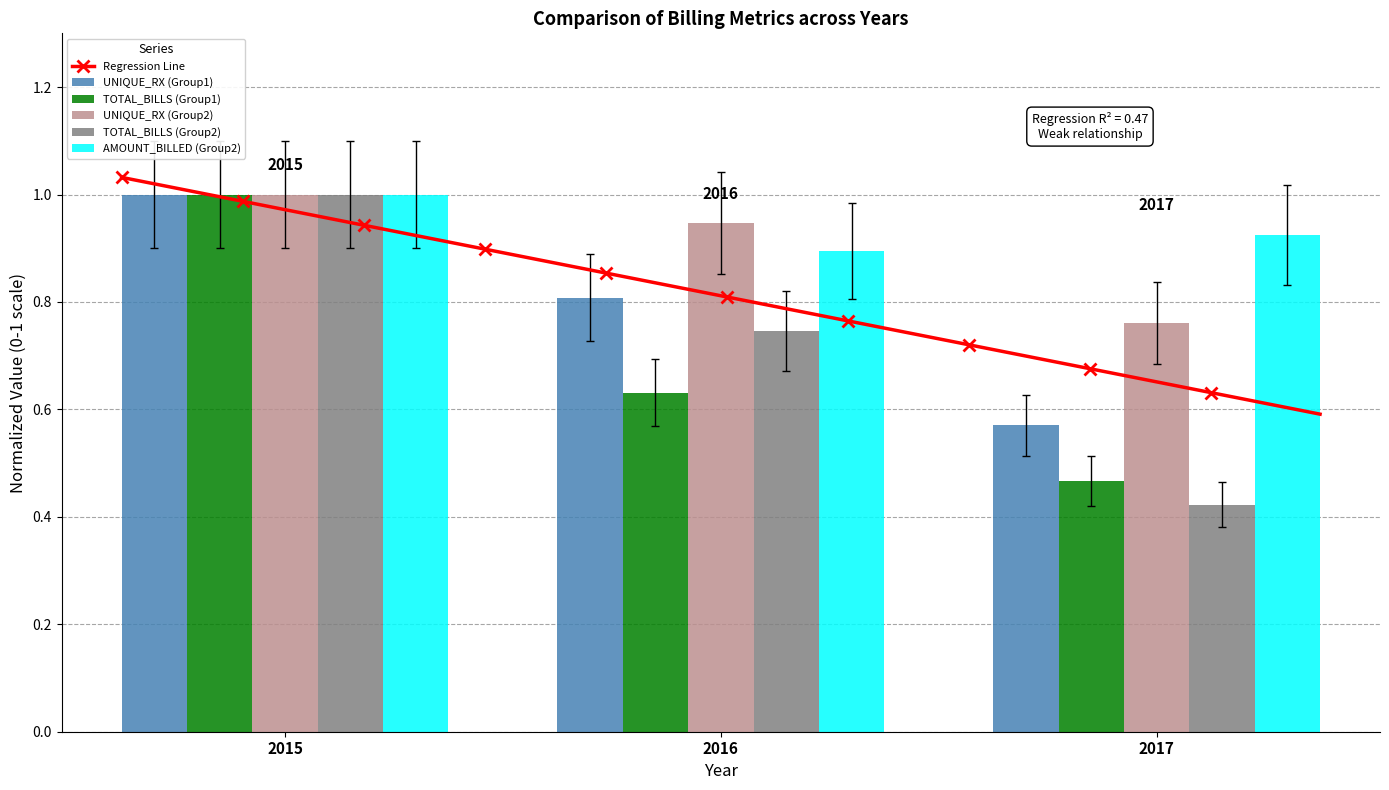

Are the bars grouped side by side (vs. stacked)?

Yes